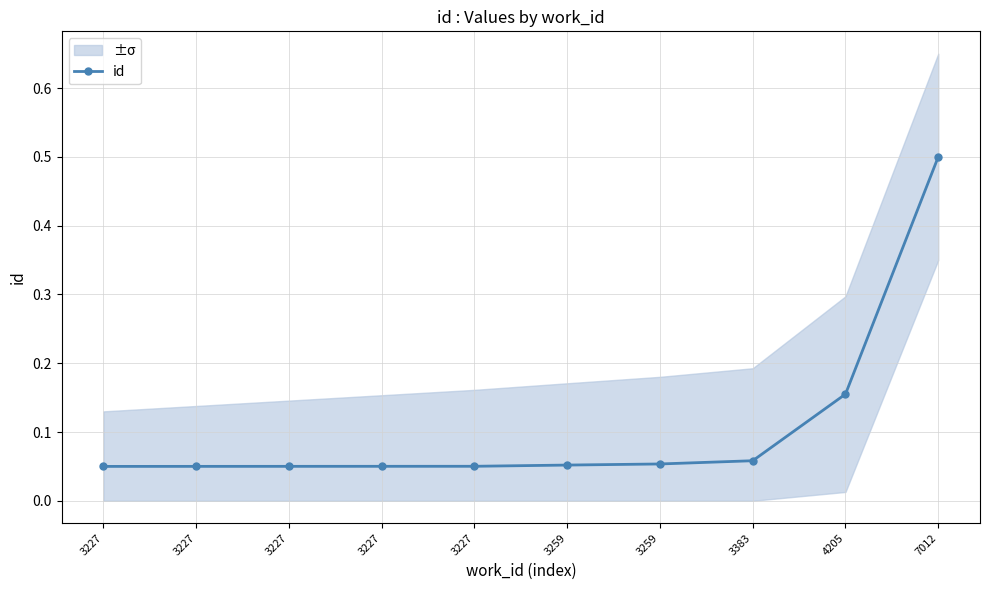

True or false: the data has more than 2 interior local peaks.

False